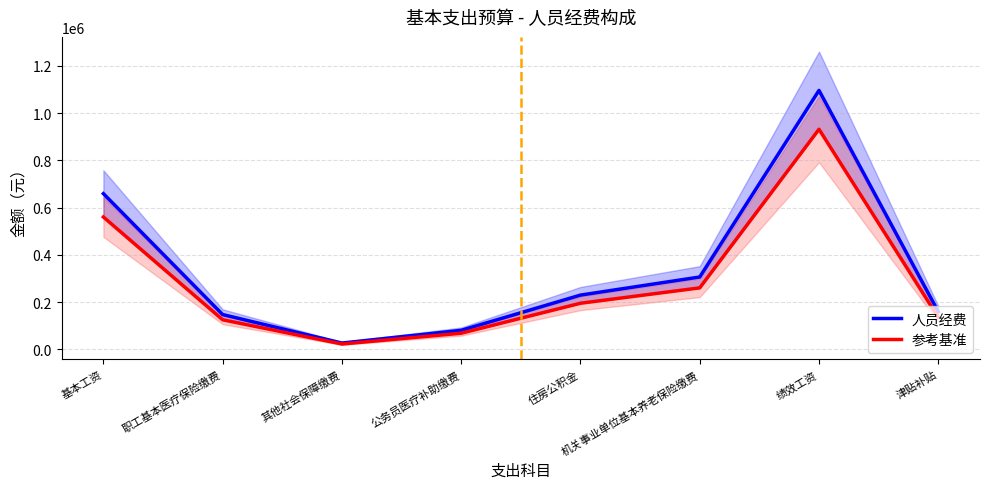

The 人员经费 series shows 658848.0 at 基本工资. True or false?

True